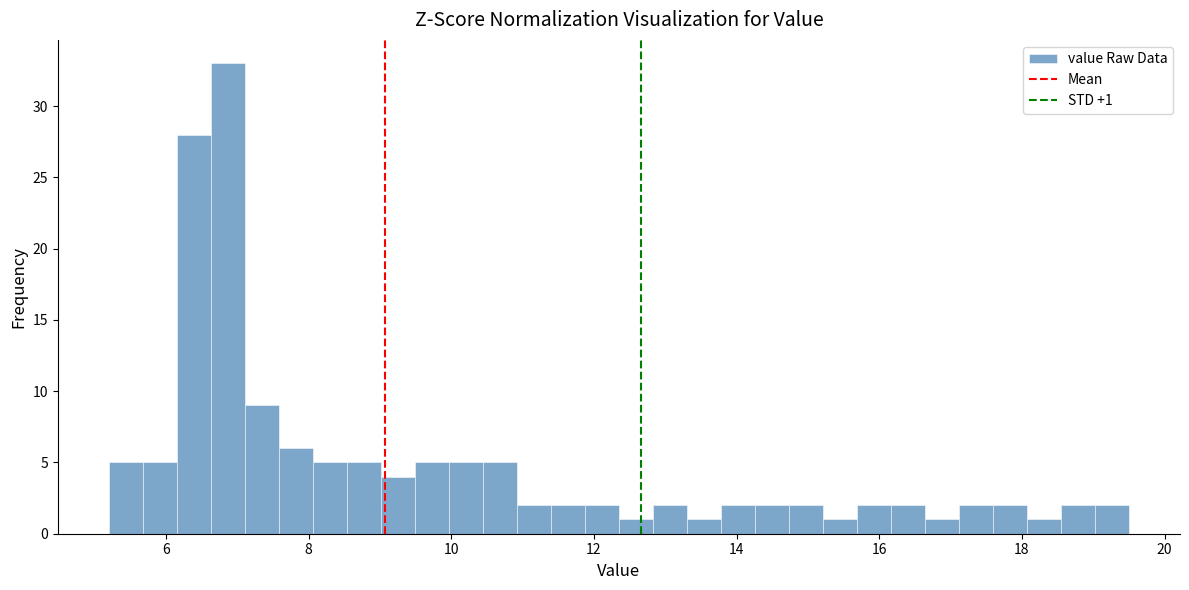

Around what value on the x-axis is the tallest bar? Give the approximate position of its centre, as read against the axis.

6.8